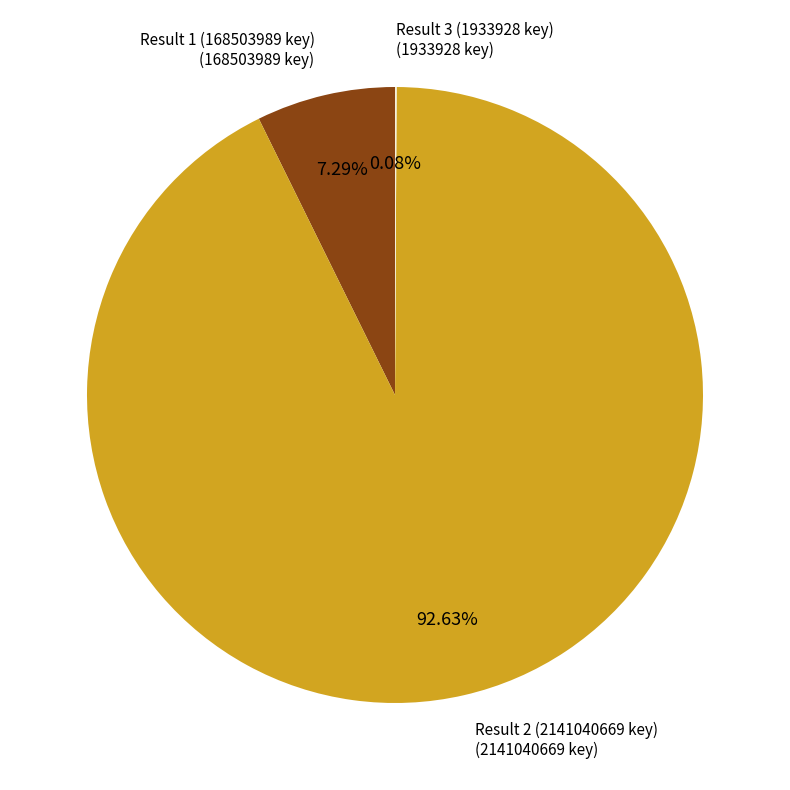

Which has a higher value, Result 1 (168503989 key) or Result 2 (2141040669 key)?

Result 2 (2141040669 key)